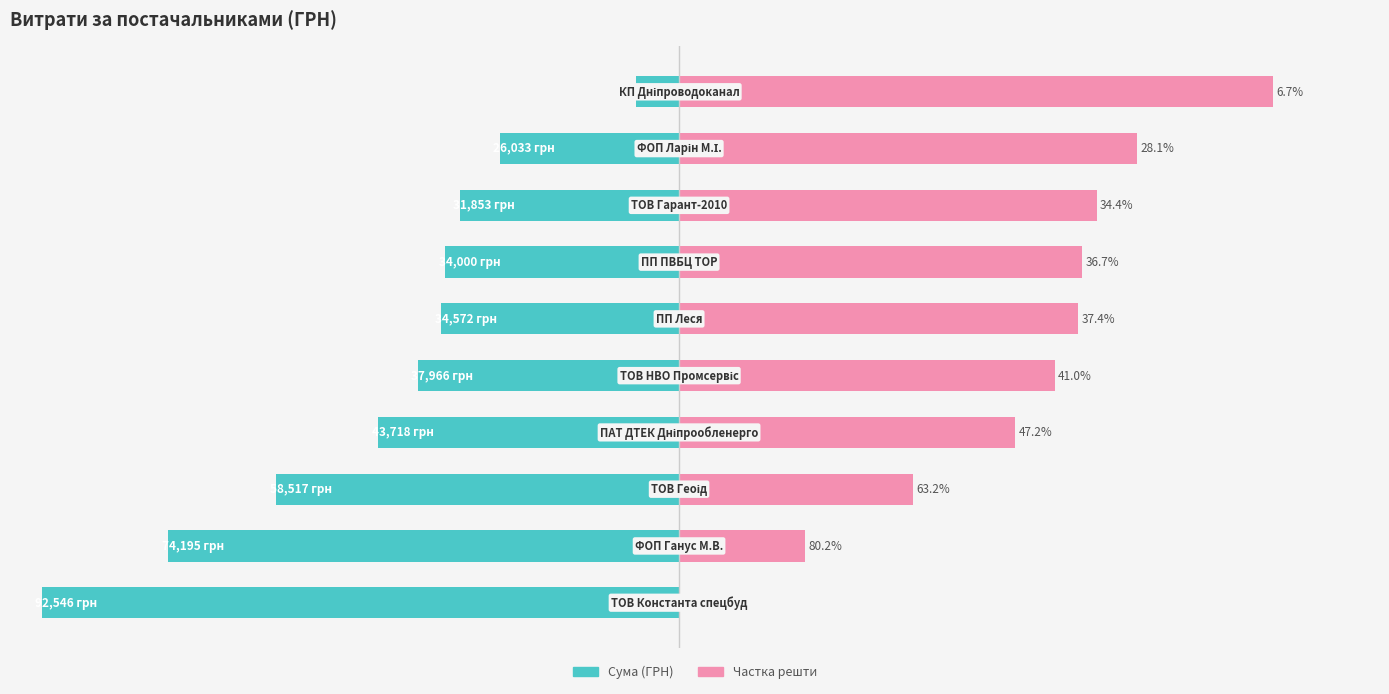

What is the total value across all series at 8?

43.7